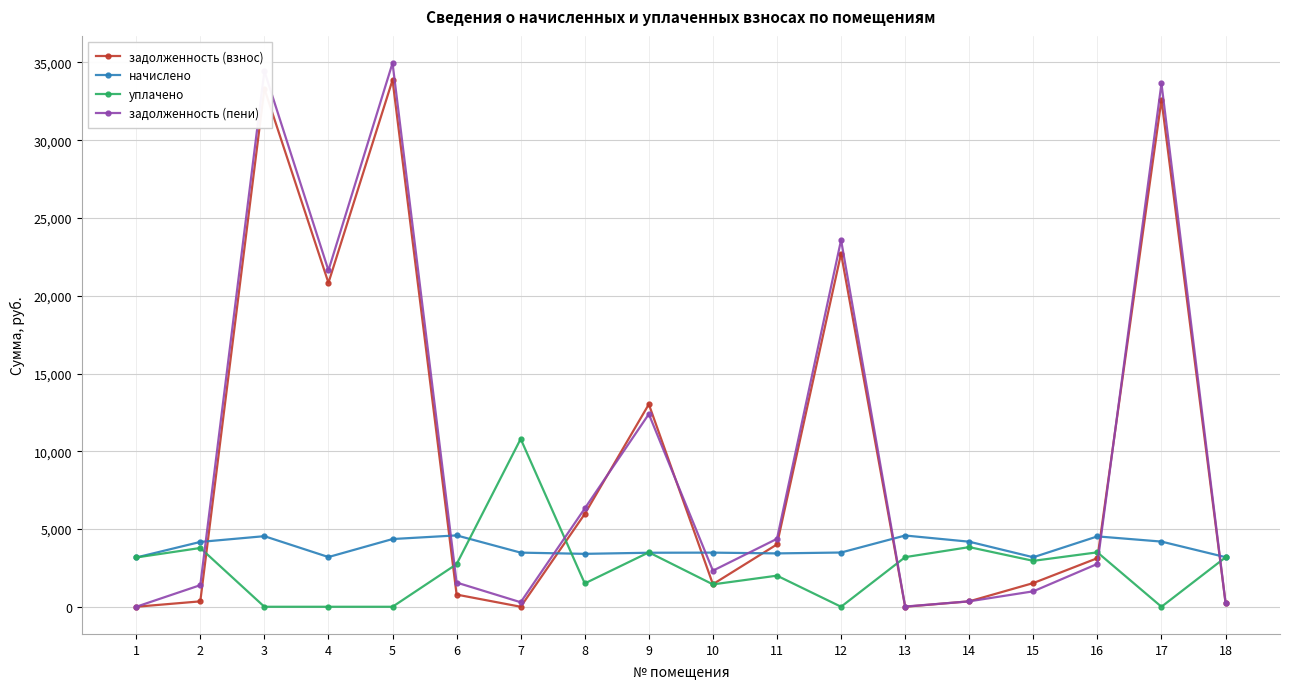

Which series has the largest total across all categories?

задолженность (пени)